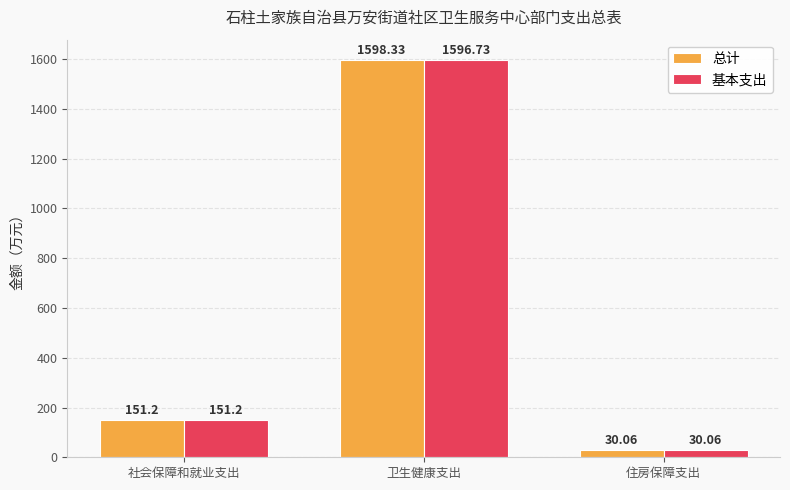

At which category is the sum across all series the highest?

卫生健康支出